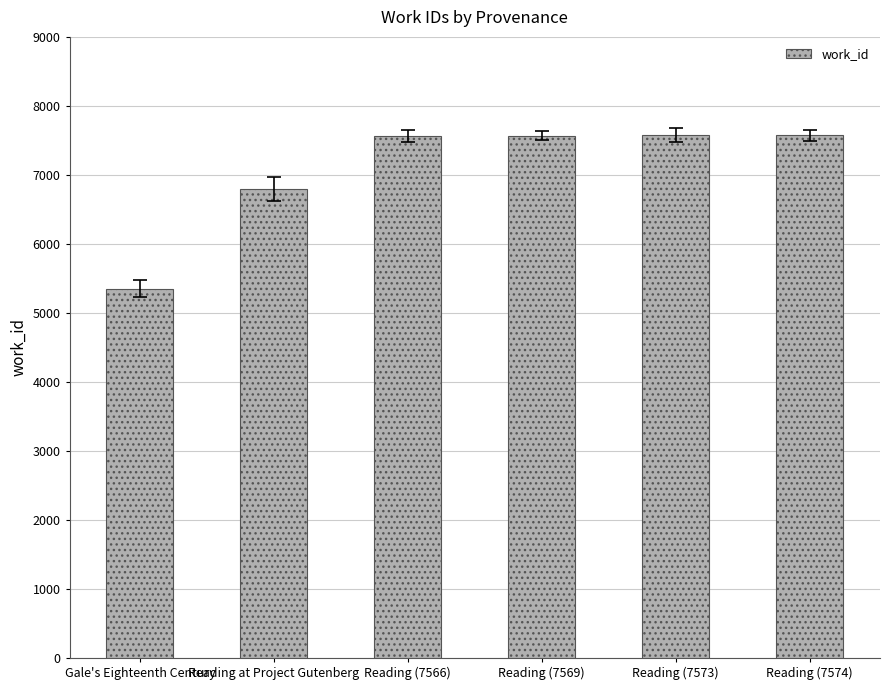

Which category has the lowest value across all series?

Gale's Eighteenth Century